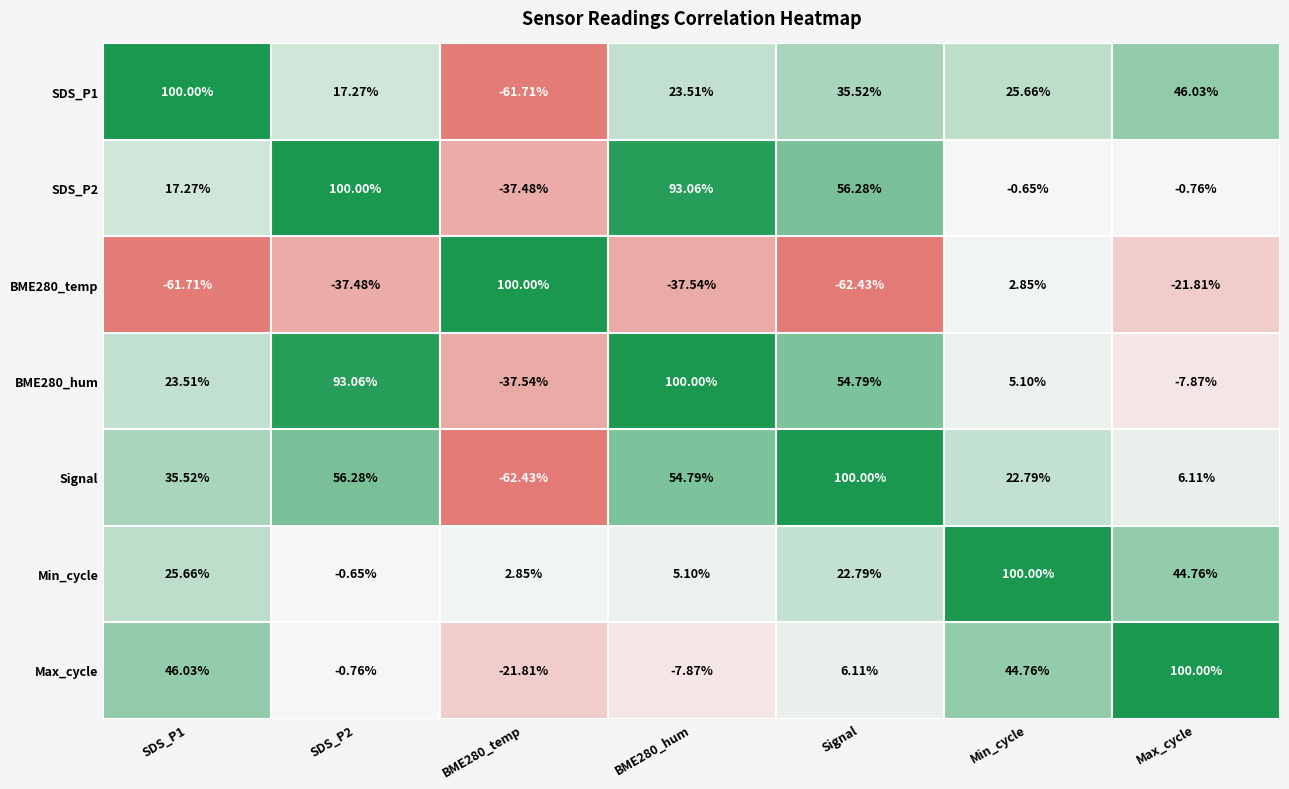

How many values in Min_cycle are below zero?

1